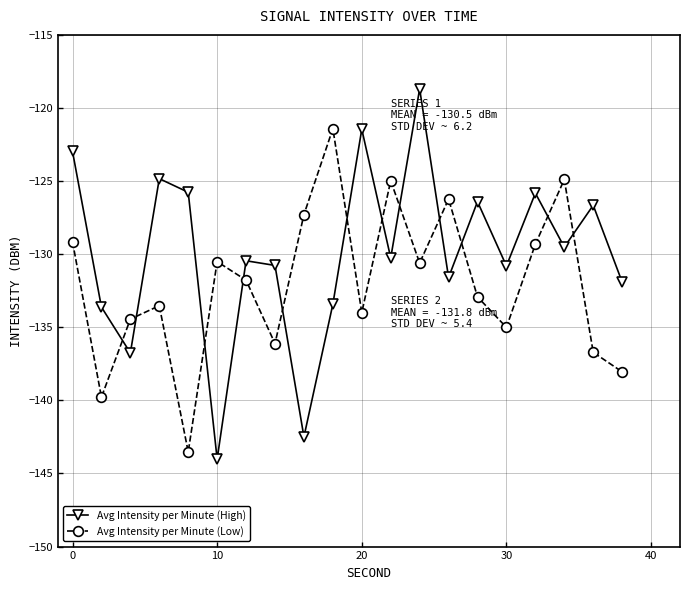

Rank the series by their average value, from lowest to highest.

Avg Intensity per Minute (Low), Avg Intensity per Minute (High)